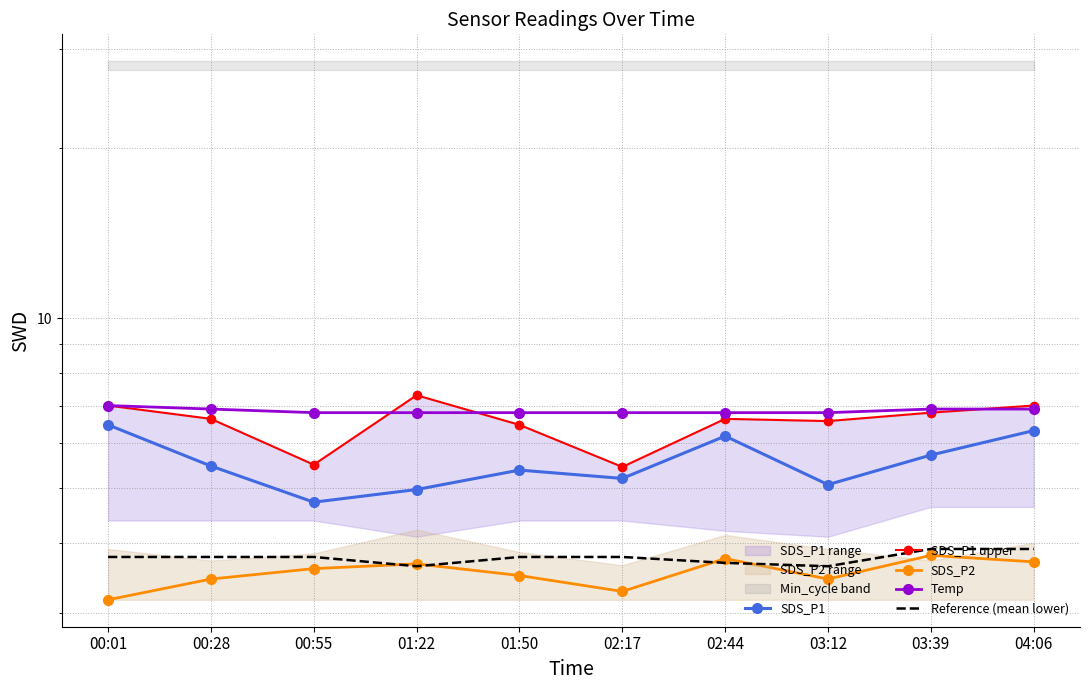

What is the spread (max minus min) of values at 01:50?

3.3